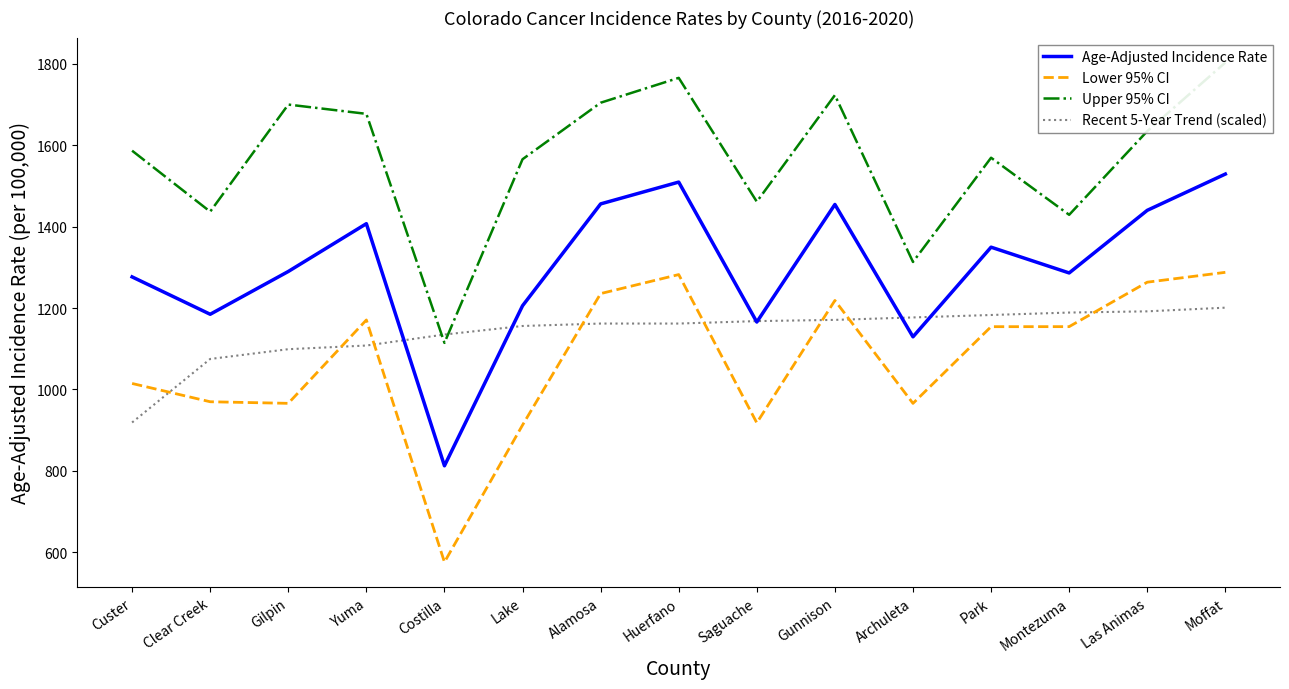

At which category does the chart reach its peak across all series?

Moffat